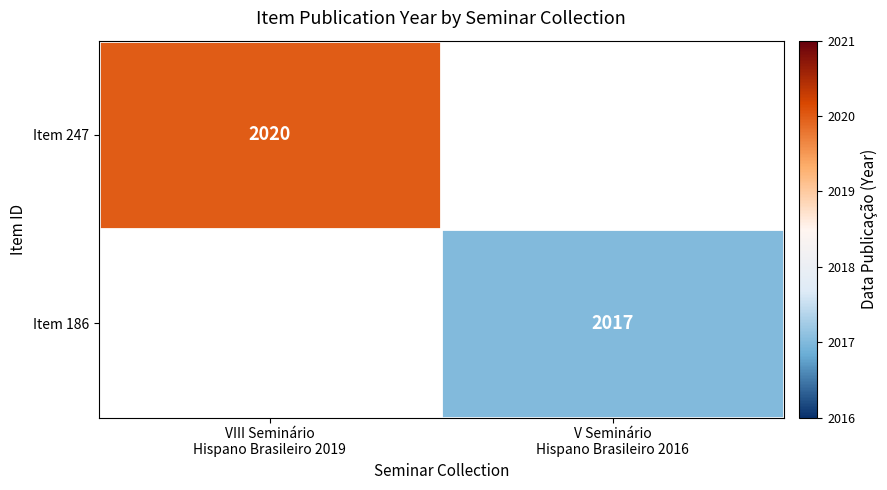

How many values in the Item 247 series are below 2020?

1